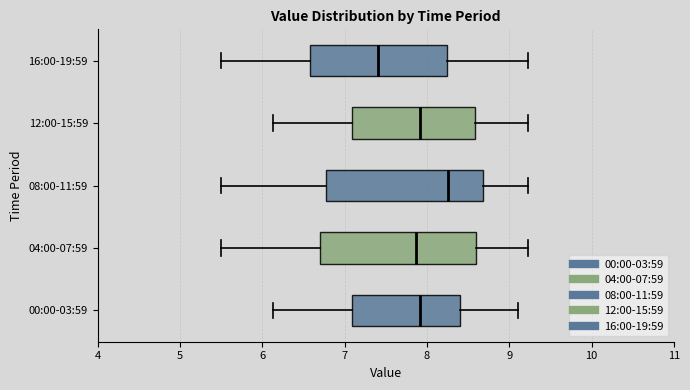

Reading bottom to top, read every box against the x-axis: the position of its median line, the range the box covers, and the ends of its whiskers. The values are not printed on the chart, so give them approximately, as read against the axis.

00:00-03:59: median 7.9, box 7.1 to 8.4, whiskers 6.1 to 9.1
04:00-07:59: median 7.9, box 6.7 to 8.6, whiskers 5.5 to 9.2
08:00-11:59: median 8.3, box 6.8 to 8.7, whiskers 5.5 to 9.2
12:00-15:59: median 7.9, box 7.1 to 8.6, whiskers 6.1 to 9.2
16:00-19:59: median 7.4, box 6.6 to 8.2, whiskers 5.5 to 9.2